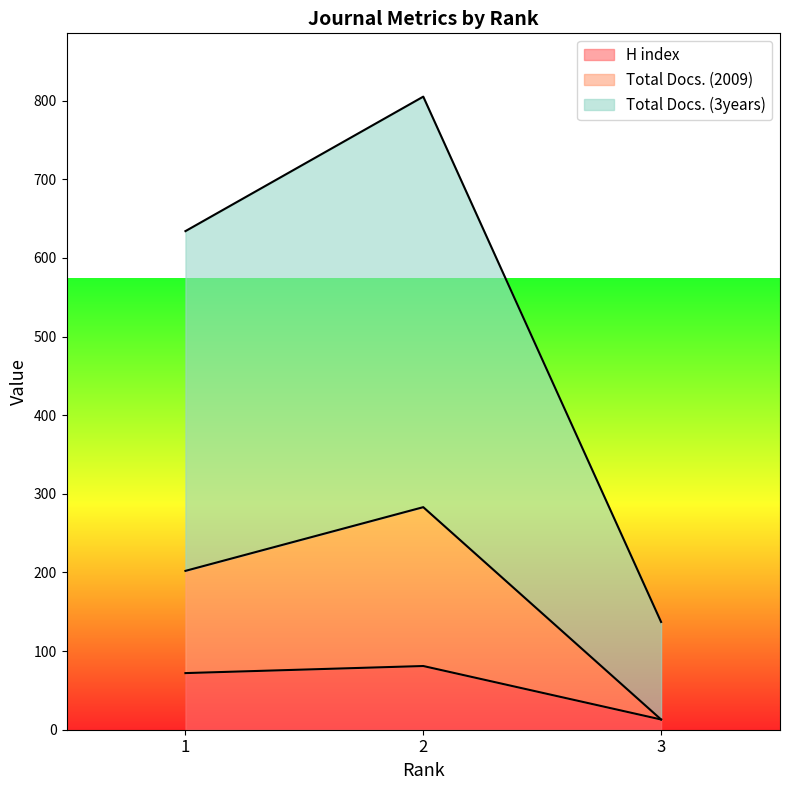

Which has a higher value, 2 or 1?

2